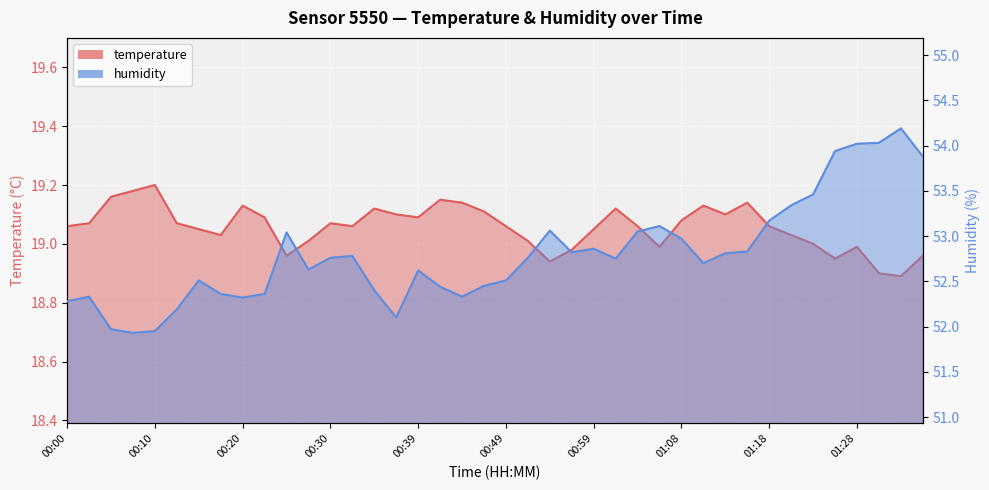

True or false: humidity has a value of 83.9 at 00:39.

False